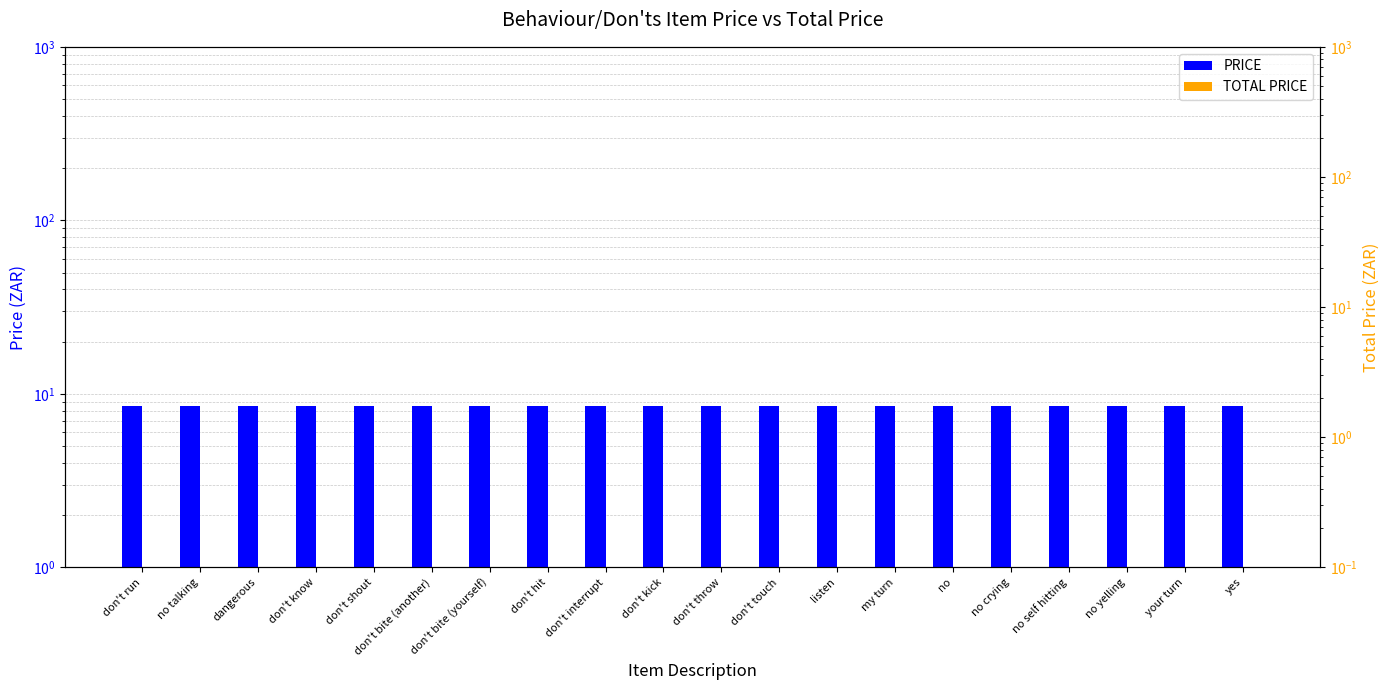

Rank the series at don't run from highest to lowest value.

PRICE, TOTAL PRICE